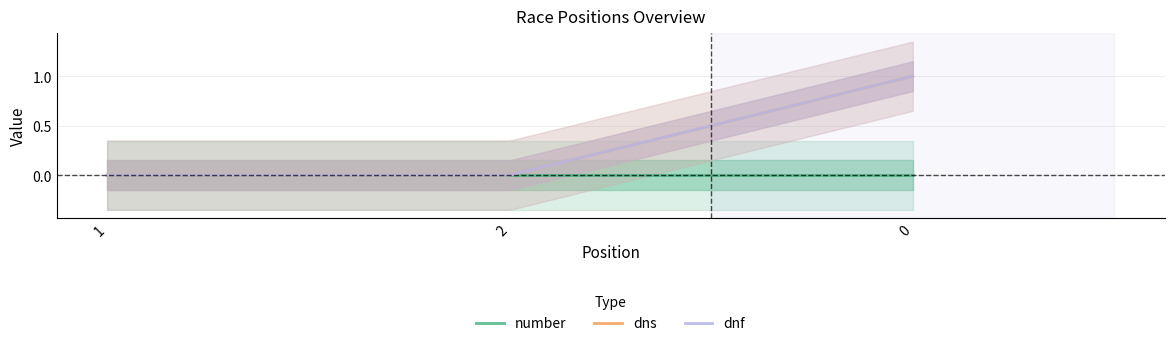

Reading left to right, transcribe all the data shown in this chart.

number: 0	0	0
dns: 0	0	1
dnf: 0	0	1